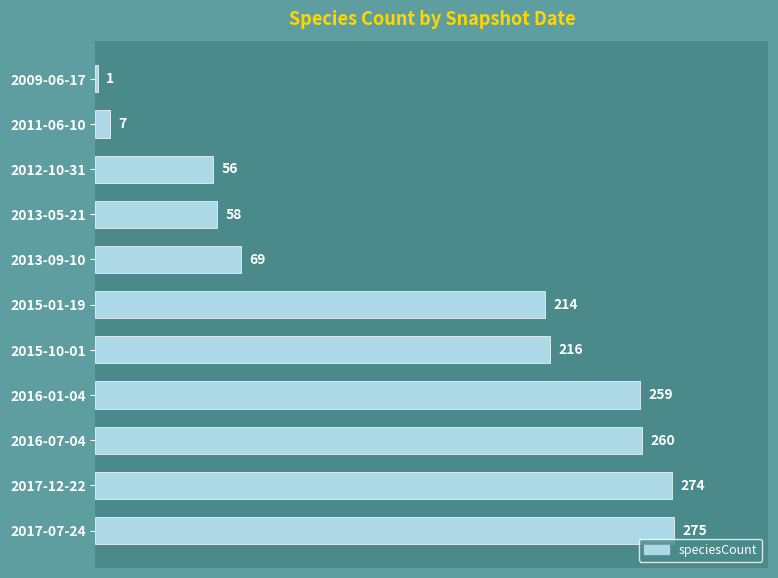

True or false: the data shows 48 at 2013-09-10.

False